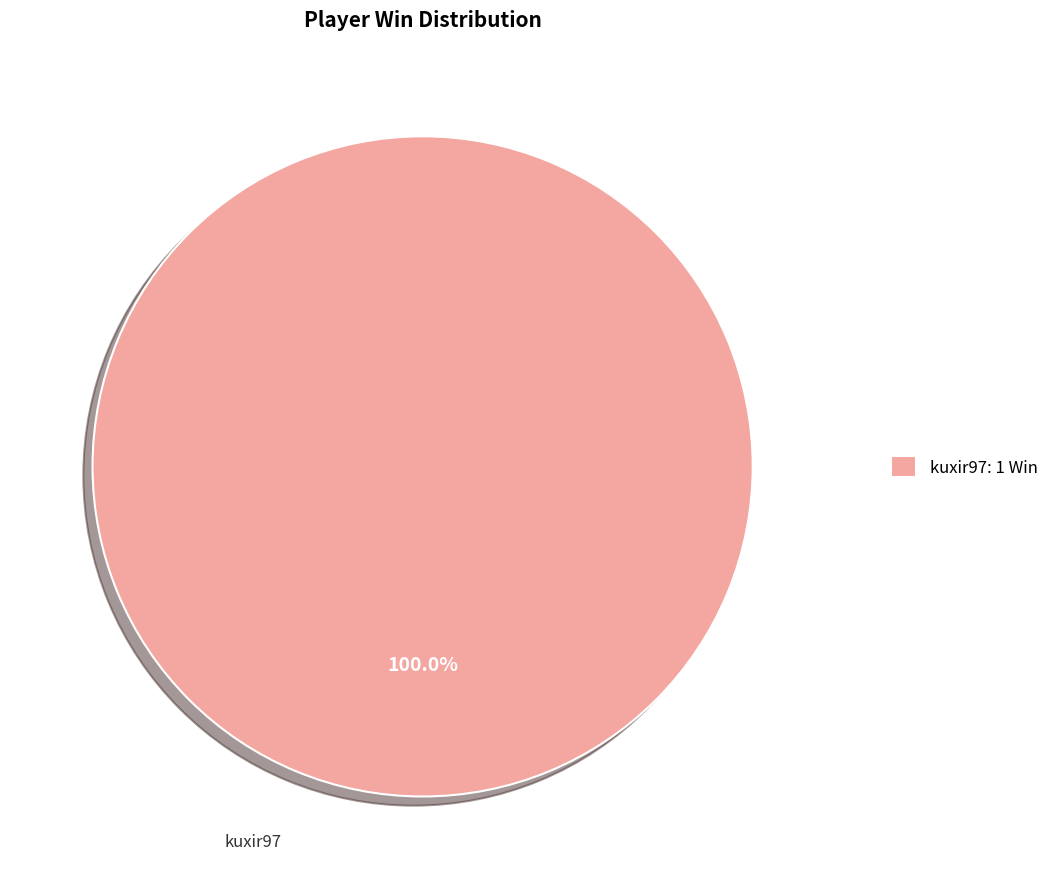

Which category accounts for the majority?

kuxir97: 1 Win